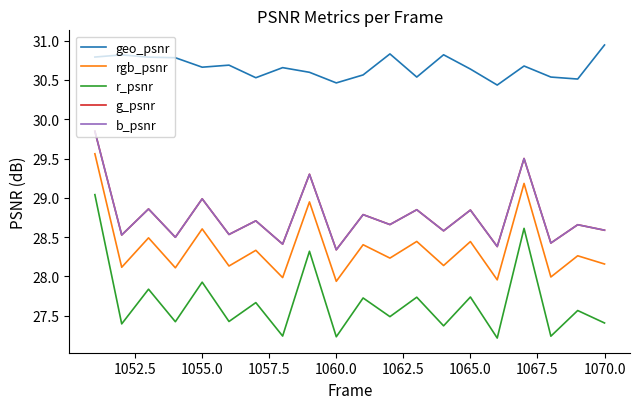

What is the sum of all geo_psnr values?

613.3